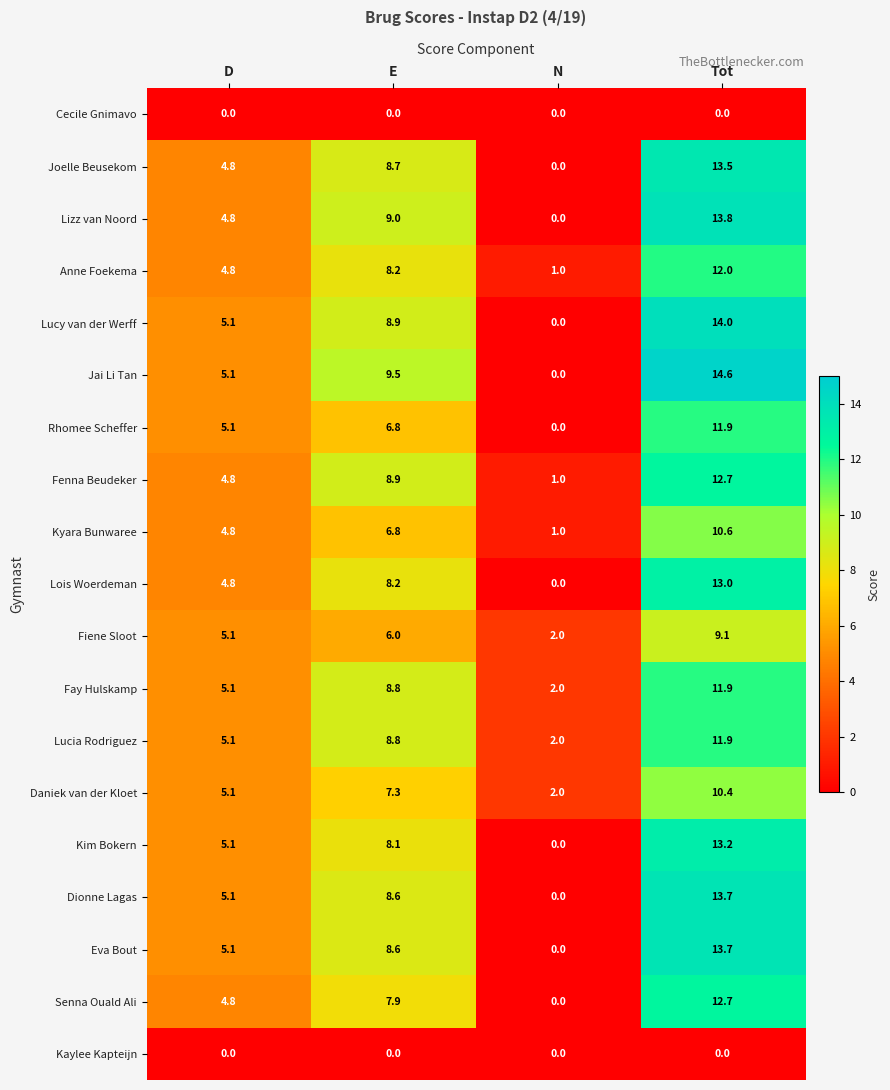

Is it true that Kim Bokern equals 4.7 at Tot?

False